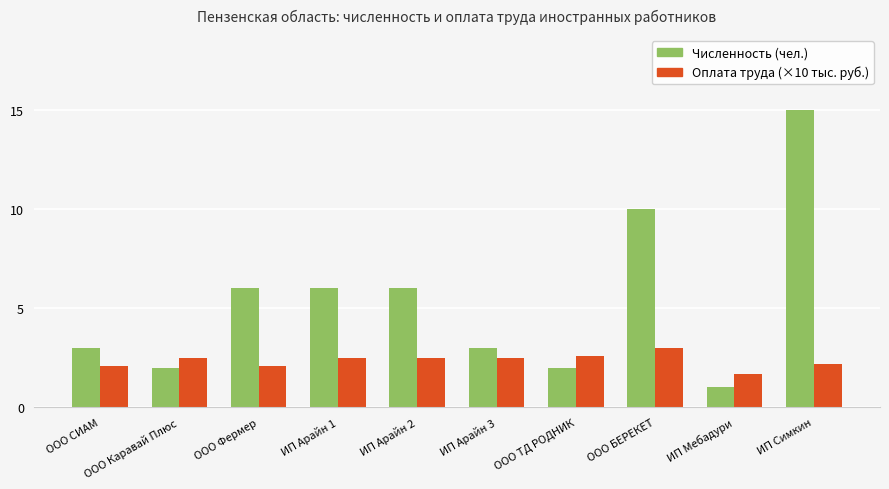

The Численность (чел.) series shows 6.0 at ИП Арайн 1. True or false?

True